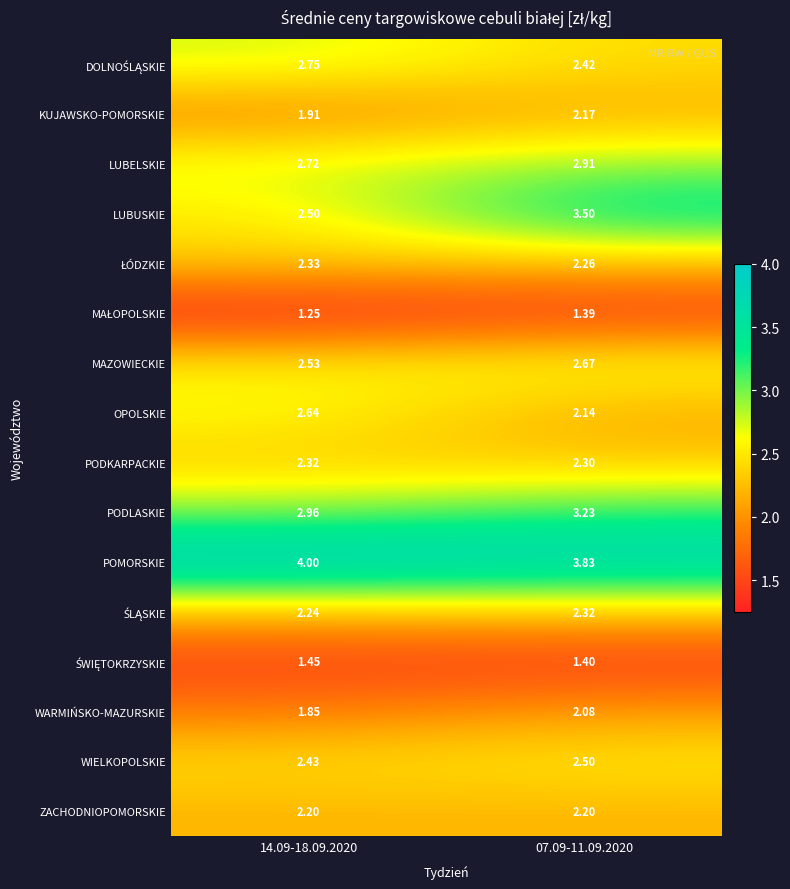

At how many categories does at least one series exceed 1?

2